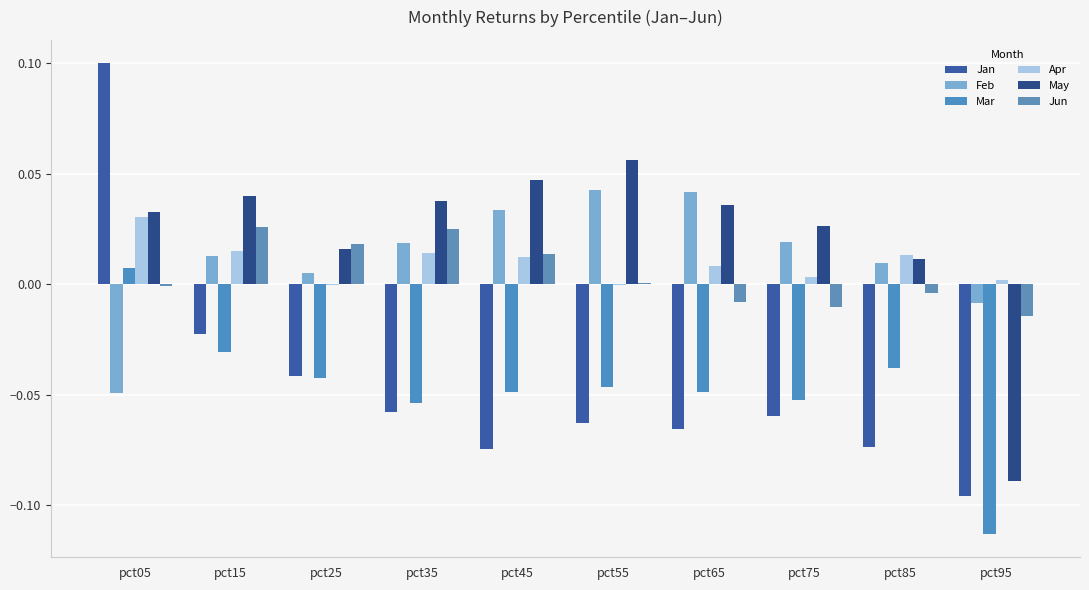

Where does the Jan series first go above 0?

pct05